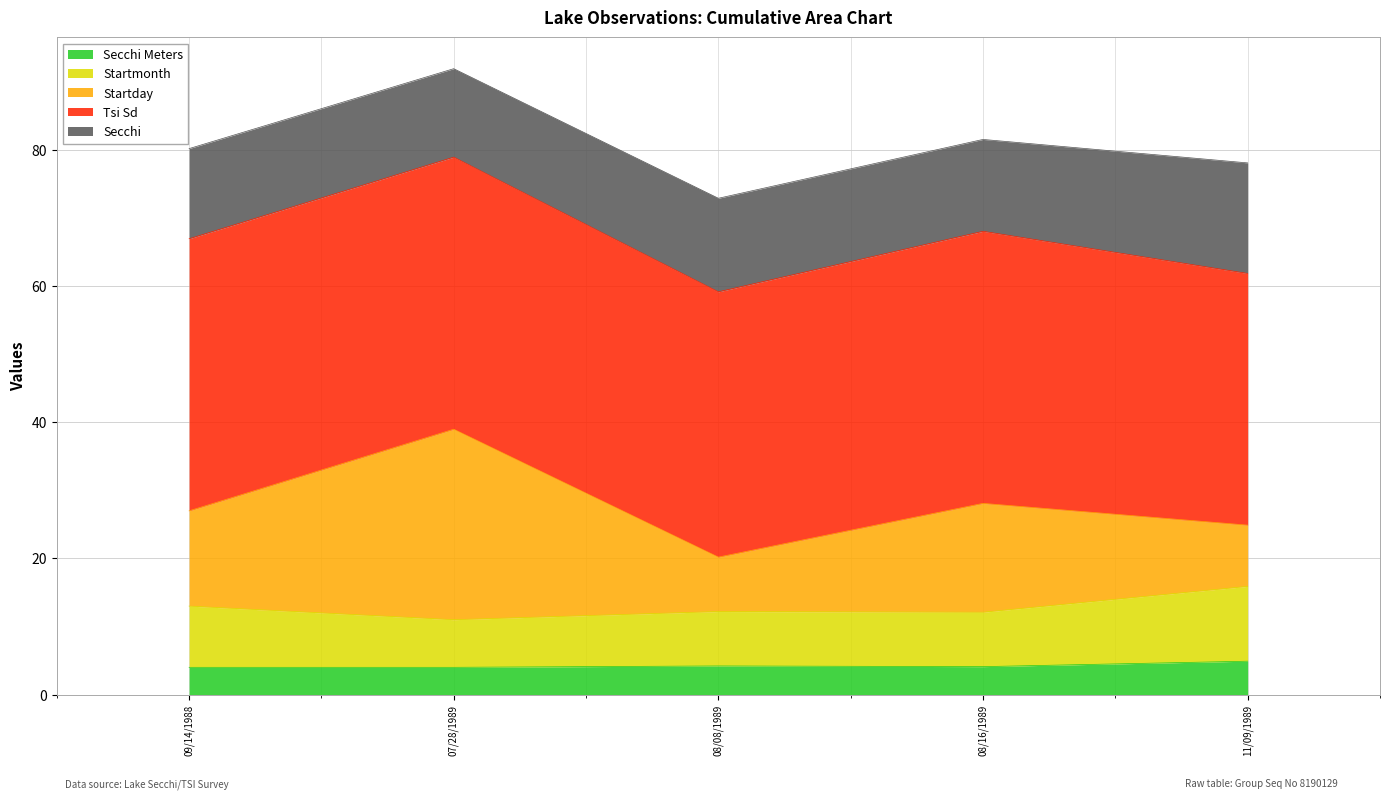

What is the value of the Secchi Meters point at the 5th from the left?

4.9